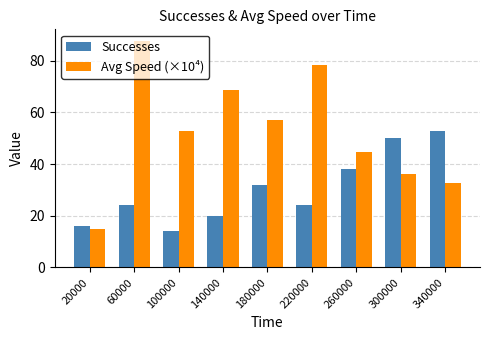

Which label corresponds to the smallest value in the chart?

100000